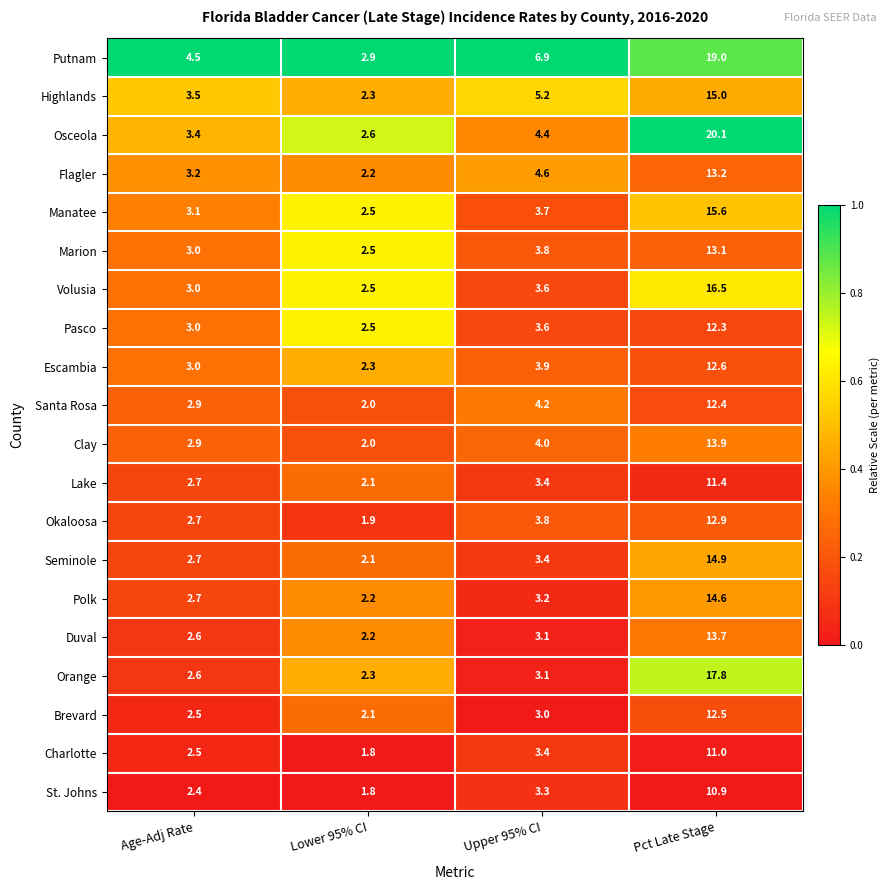

What is the average value of the Clay series?

5.7